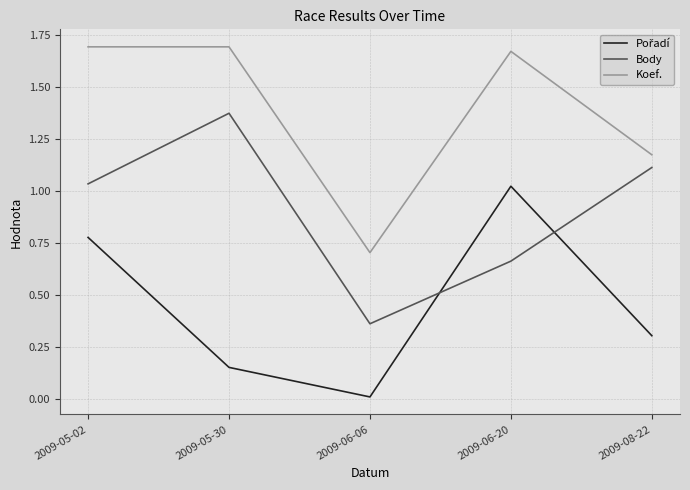

What is the spread (max minus min) of values at 2009-05-30?

1.5